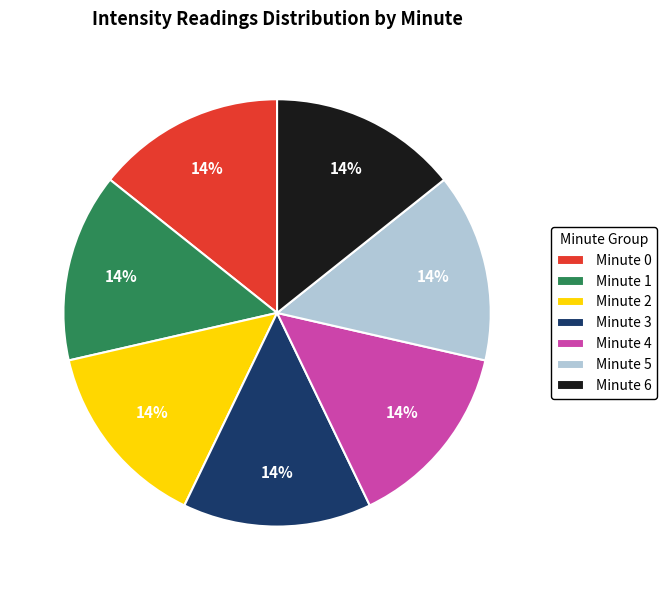

To the nearest percent, what is the average slice percentage?

14%